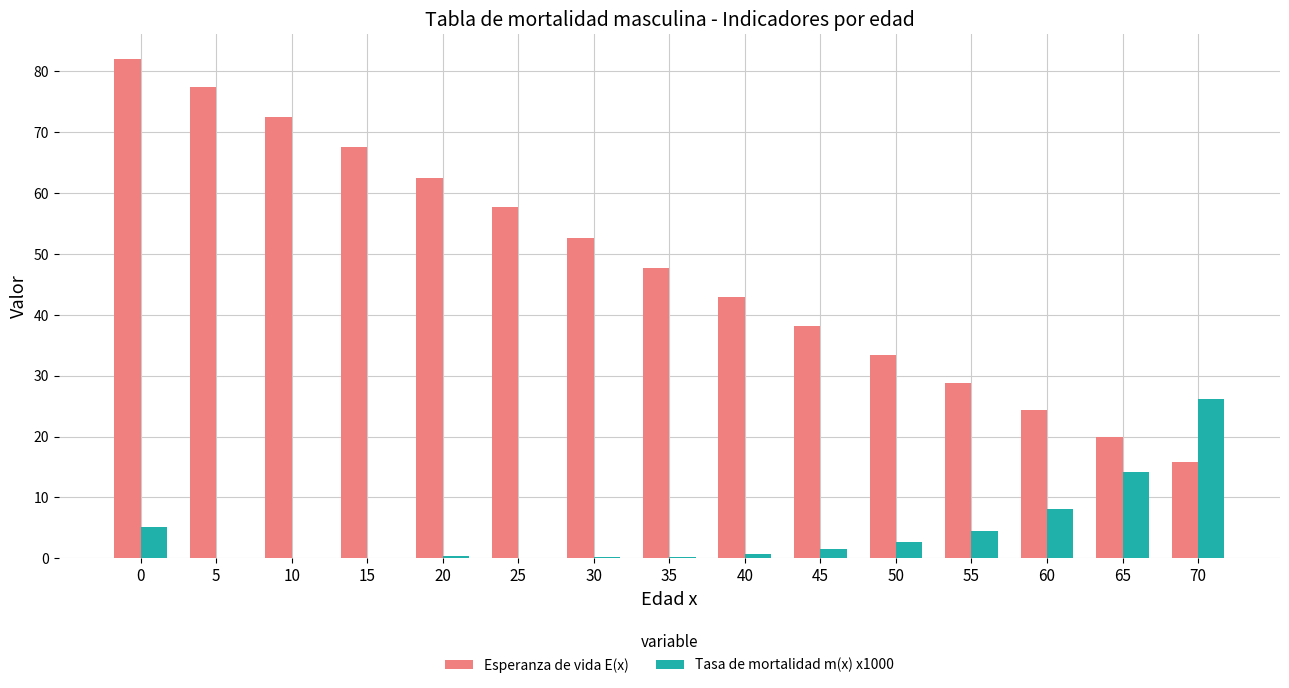

Between 20 and 35, which series saw the biggest shift?

Esperanza de vida E(x)